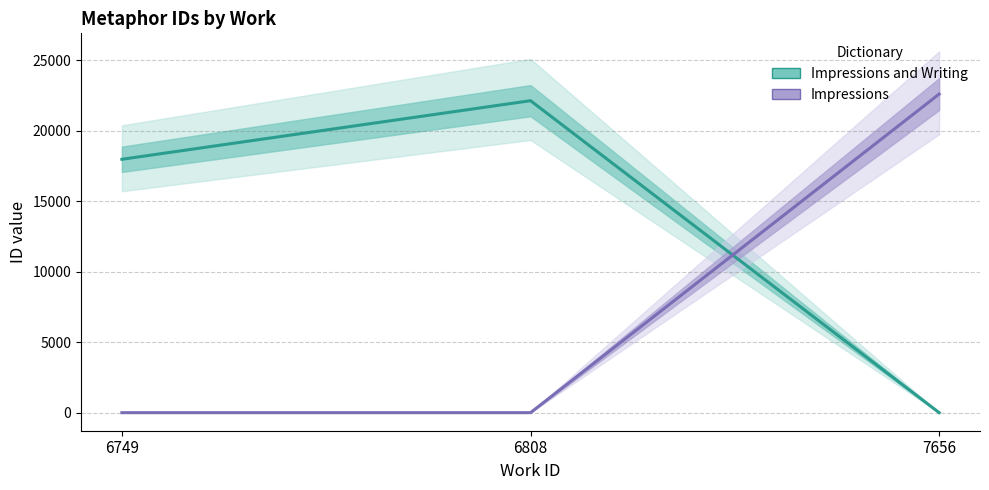

Is it true that Impressions and Writing equals 22121.5 at 6808?

True